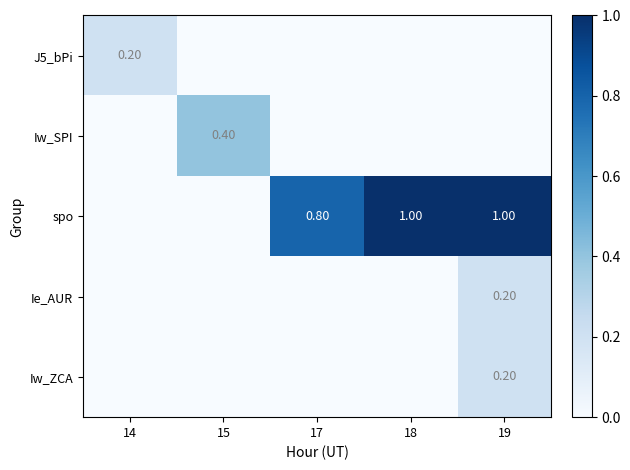

The Iw_ZCA series shows -0.1 at 17. True or false?

False